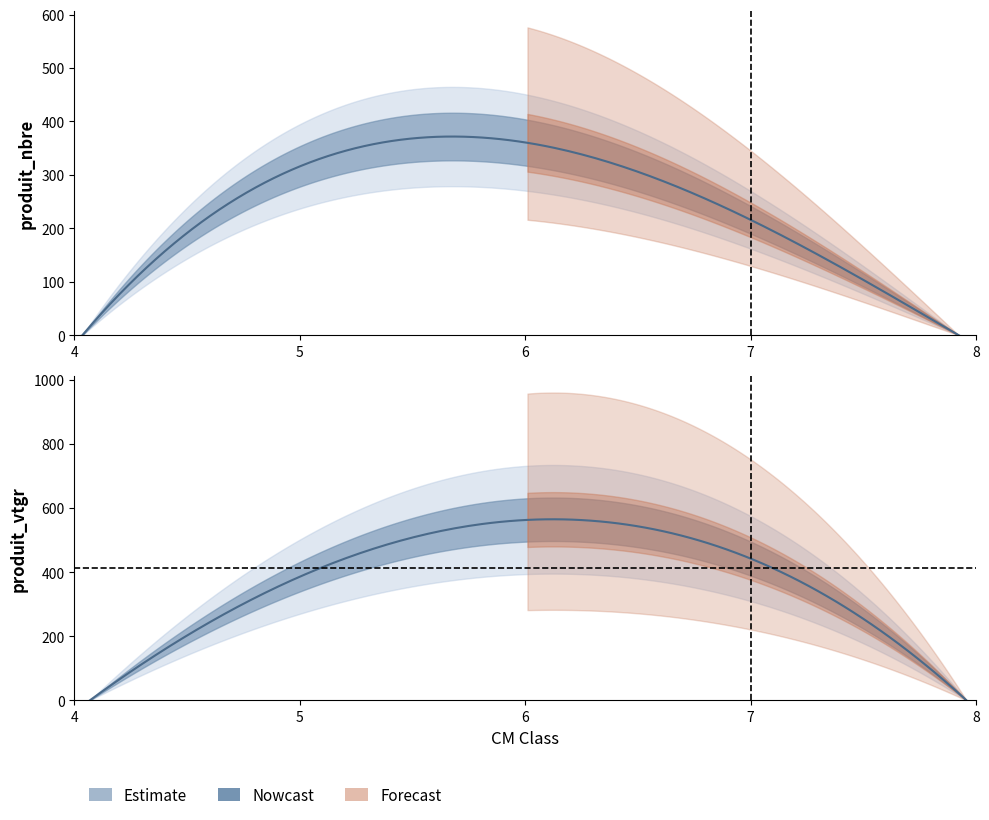

What is the total value across all series at 5?

466.6